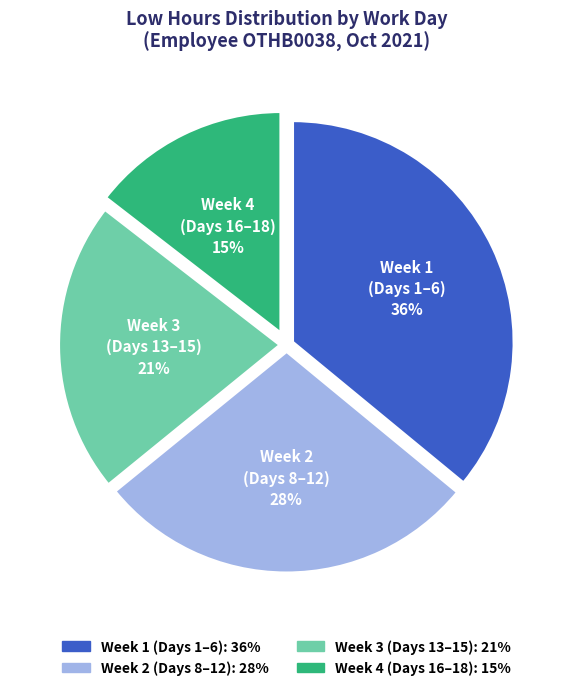

To the nearest percent, what is the difference between the largest and smallest slice percentages?

21%